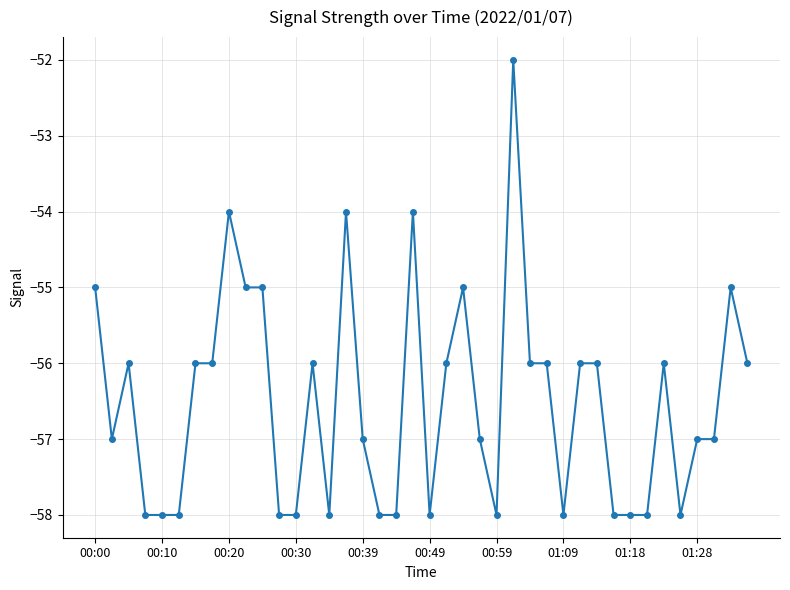

True or false: the data has more than 0 interior local peaks.

True